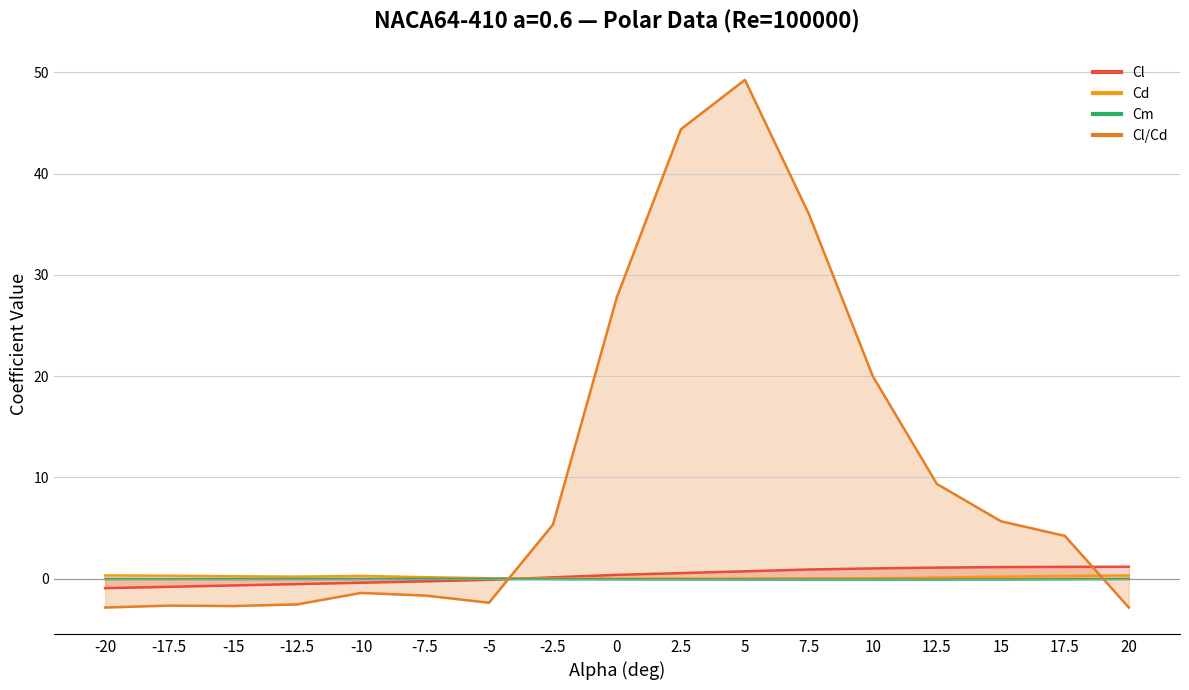

After their last crossing, which series has the higher values: Cm or Cl?

Cl